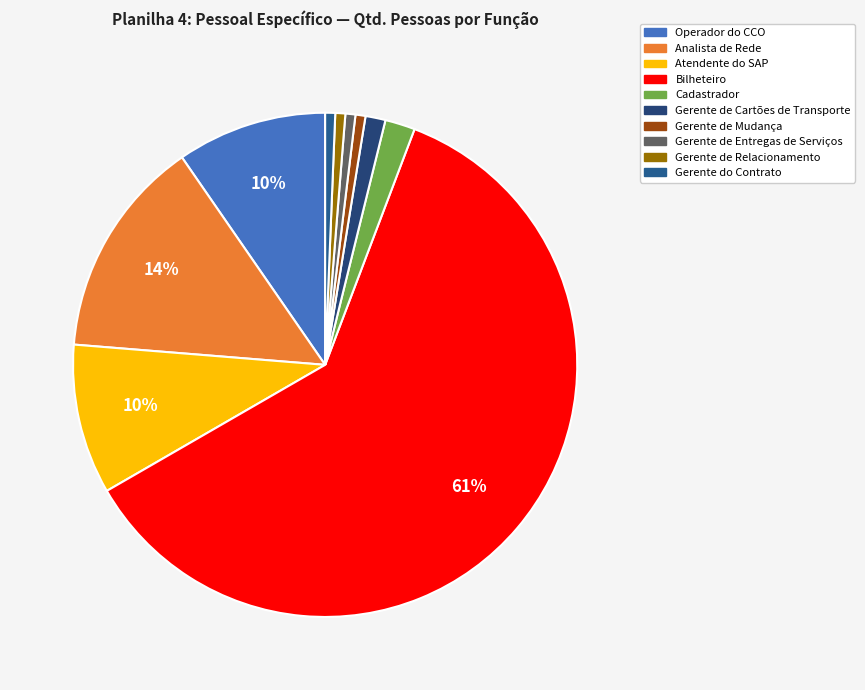

Count the number of slices in the pie.

10